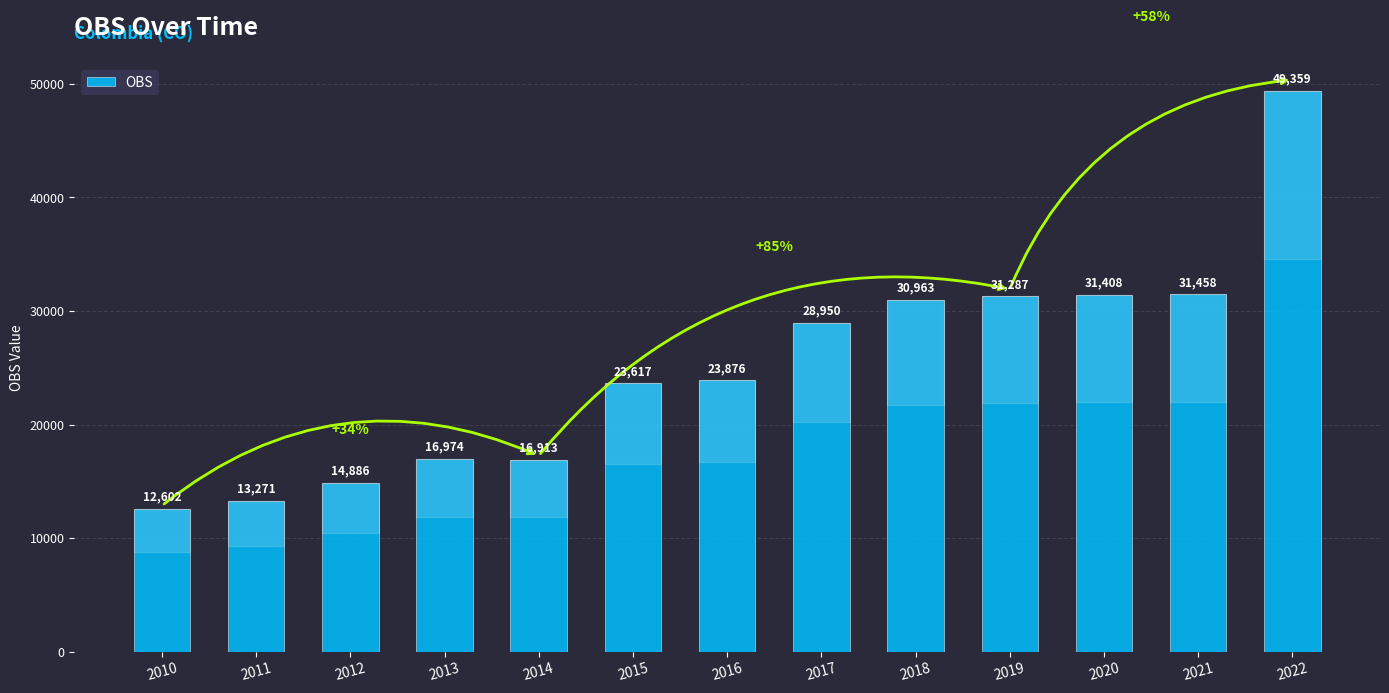

Which has a higher value, 2019 or 2010?

2019